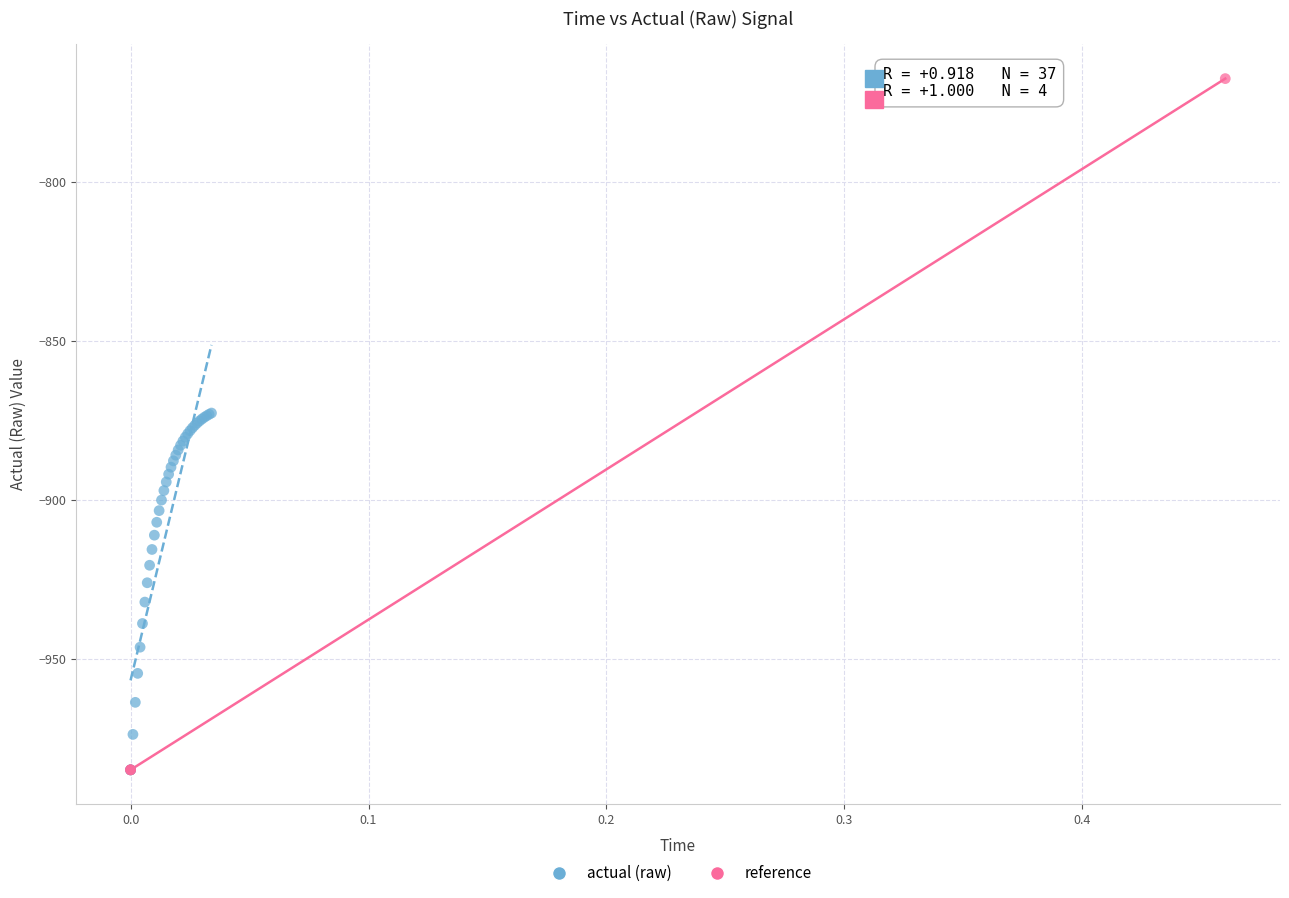

Which series contains the highest Y value?

reference